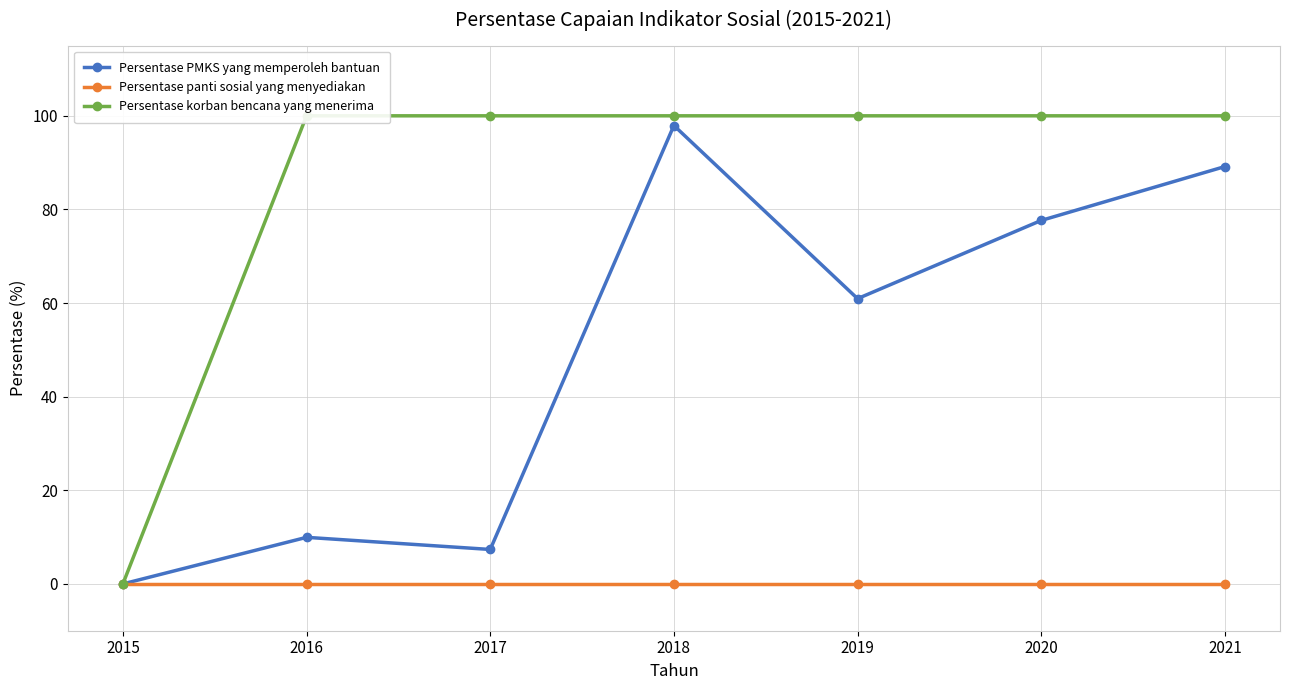

At which category is the sum across all series the highest?

2018